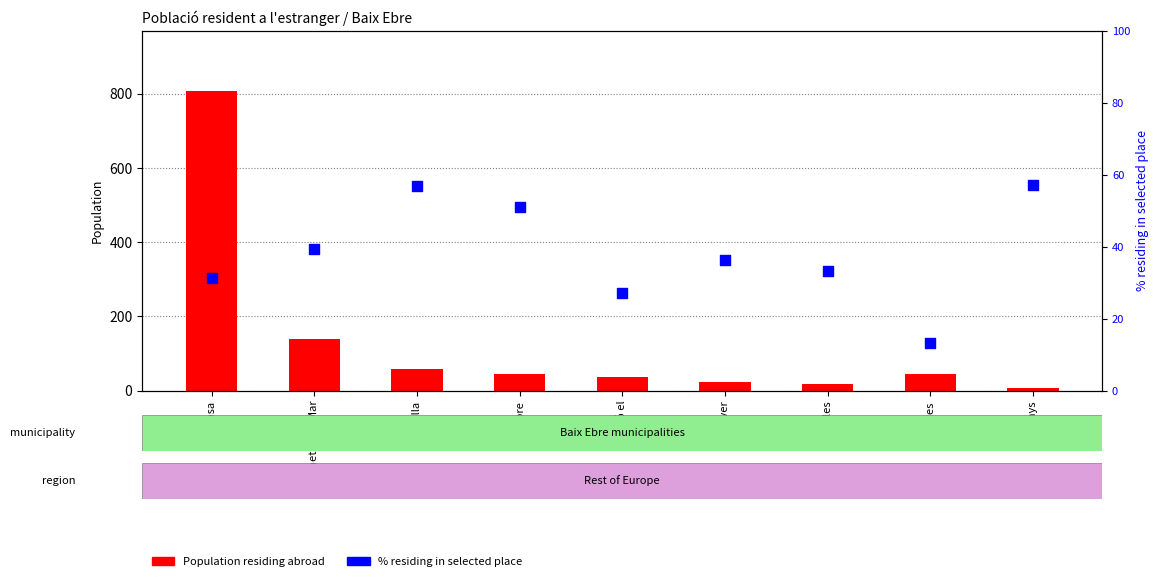

At how many categories does at least one series exceed 217?

1